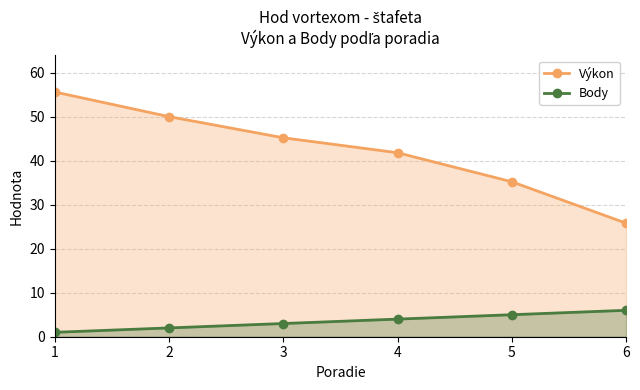

Which category has the highest value in the Body series?

6